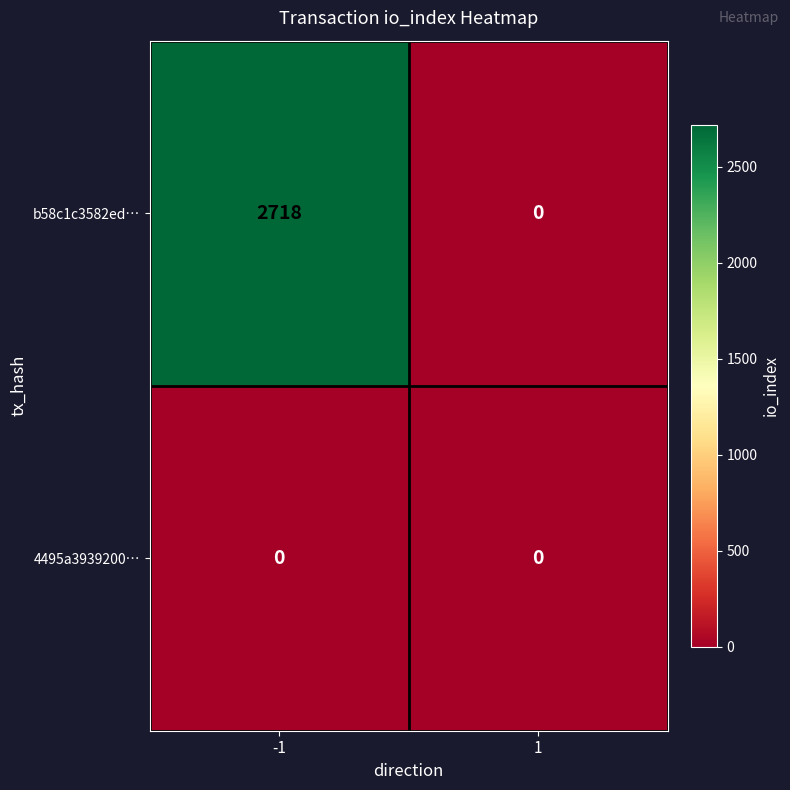

Rank the series by their average value, from lowest to highest.

4495a3939200…, b58c1c3582ed…